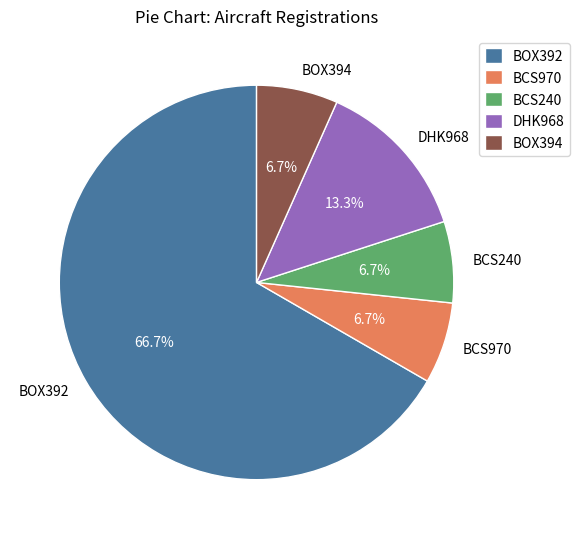

Combined, what portion of the pie is DHK968 and BOX394?

20.0%